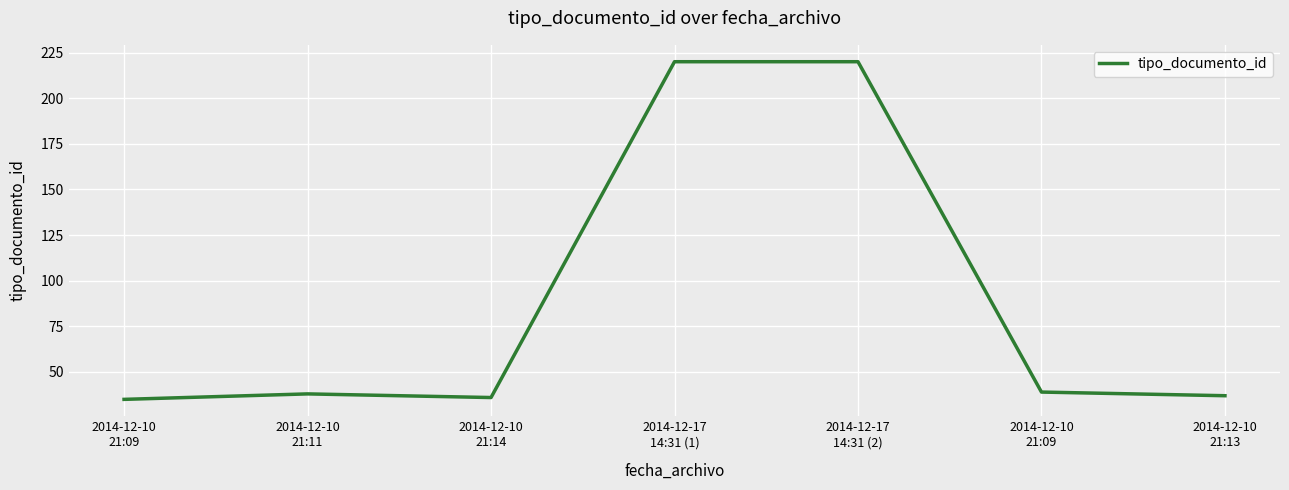

How many values are below 38?

3